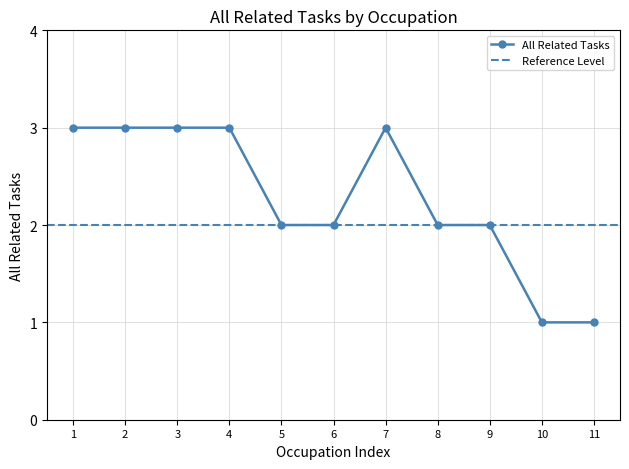

Reading left to right, extract all data points from this chart.

3	3	3	3	2	2	3	2	2	1	1